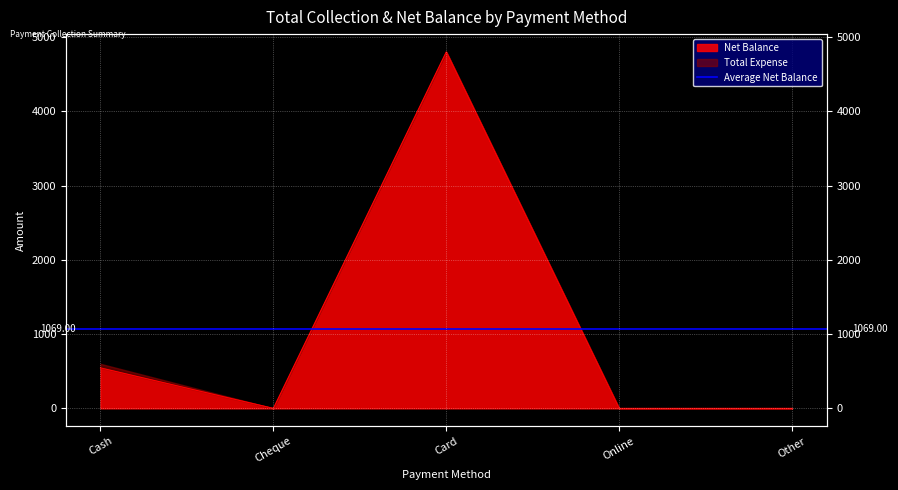

Count the values in the range 0 to 545.

4